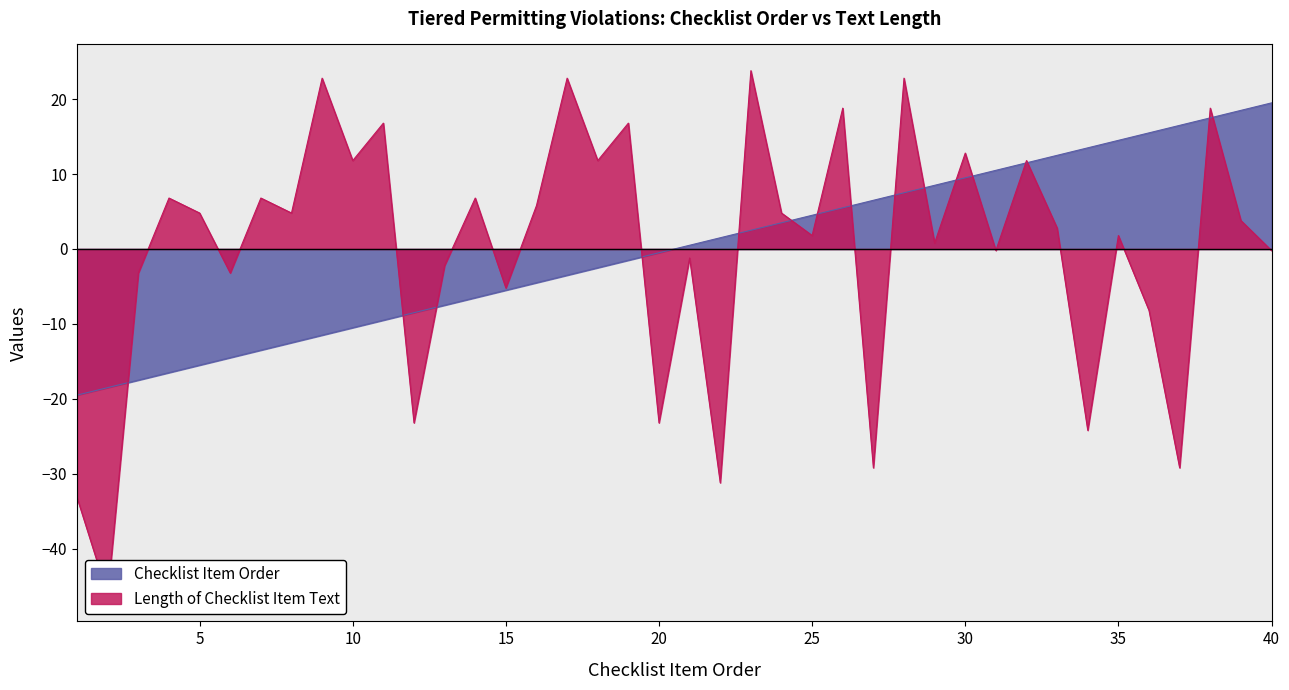

How many times do Length of Checklist Item Text and Checklist Item Order cross each other?

16